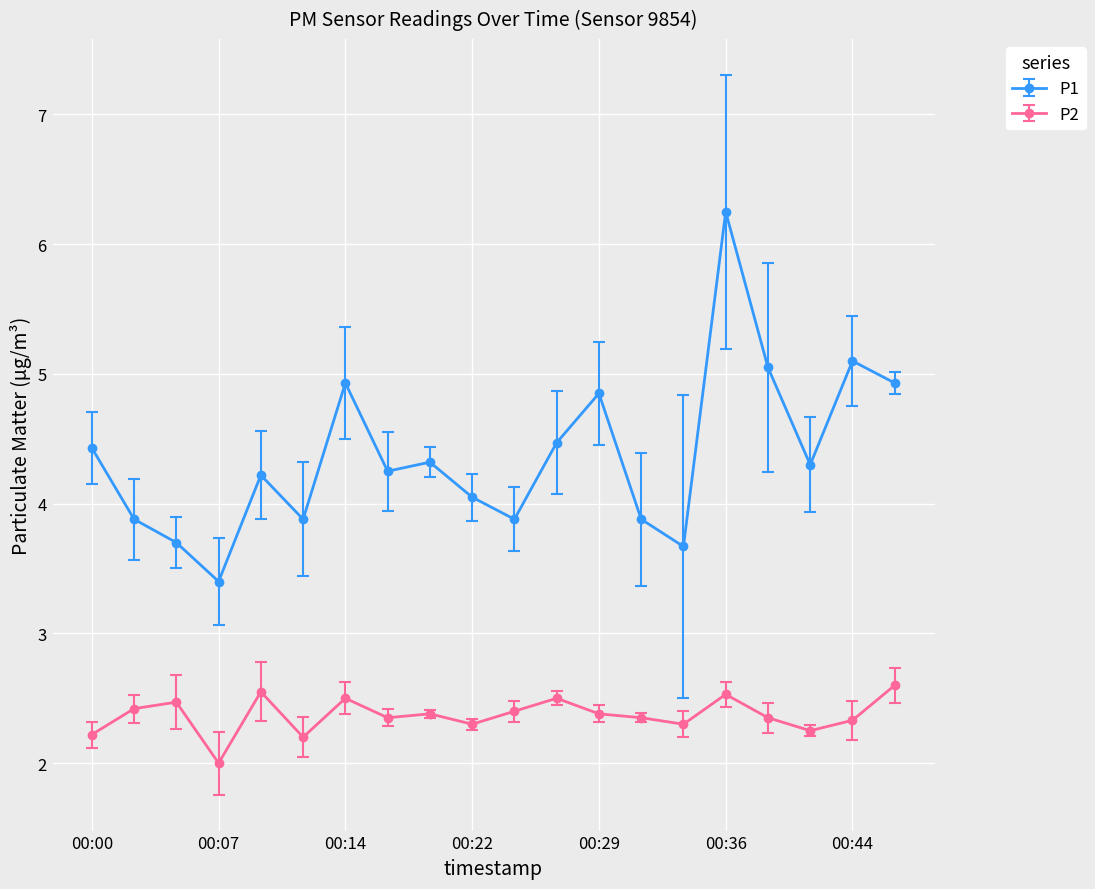

In P2, how many points are lower than both neighbors (excluding endpoints)?

6